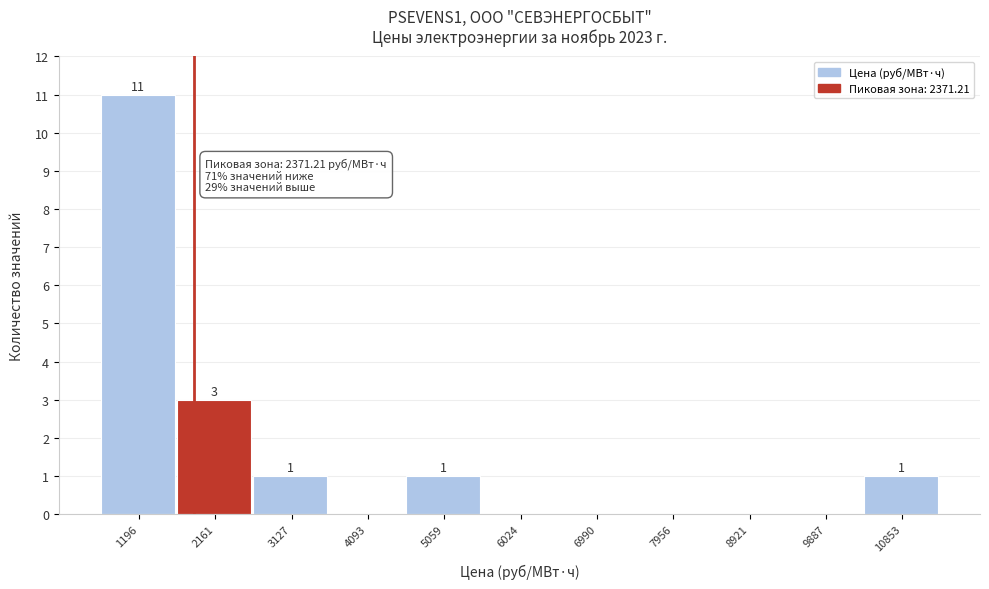

Reading right to left, list all the values displayed in this chart.

10853=1	9887=0	8921=0	7956=0	6990=0	6024=0	5059=1	4093=0	3127=1	2161=3	1196=11